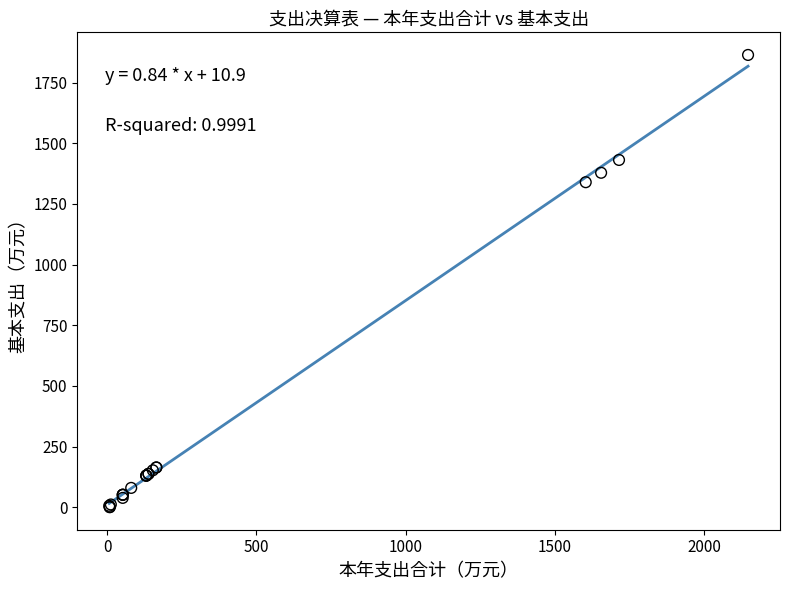

What Y value in the scatter plot is closest to 932?

1339.3